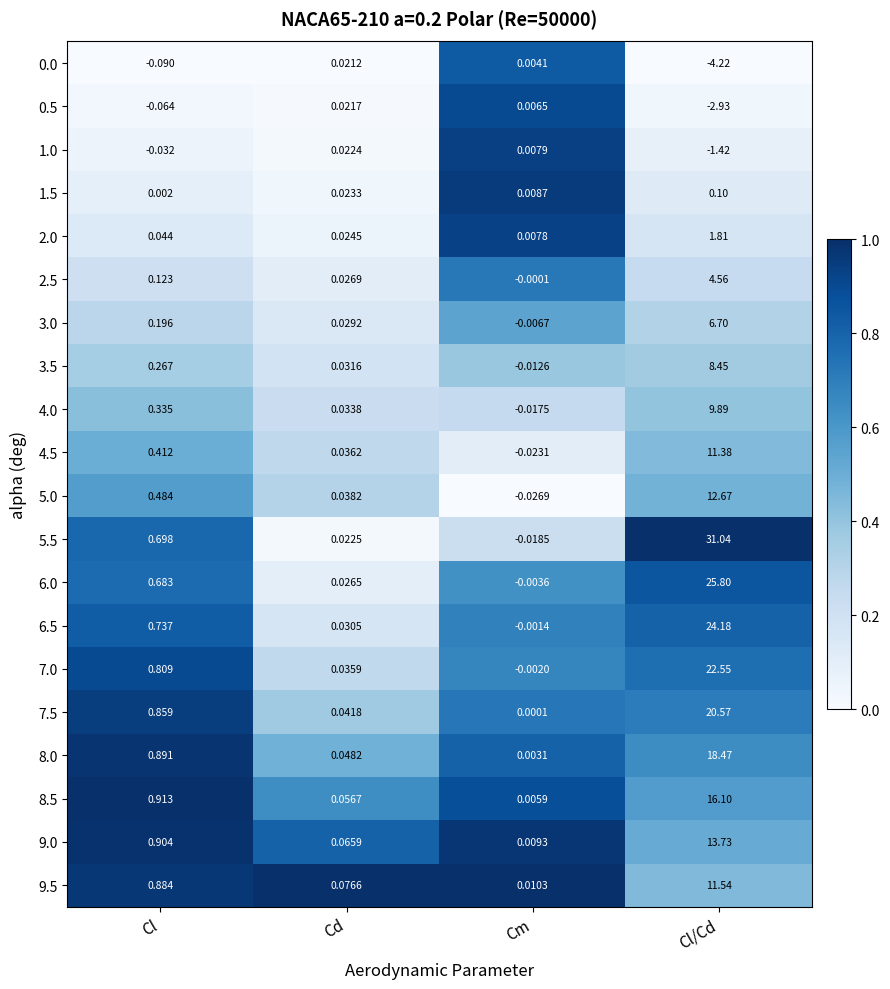

Which series has the largest range (max minus min)?

5.5